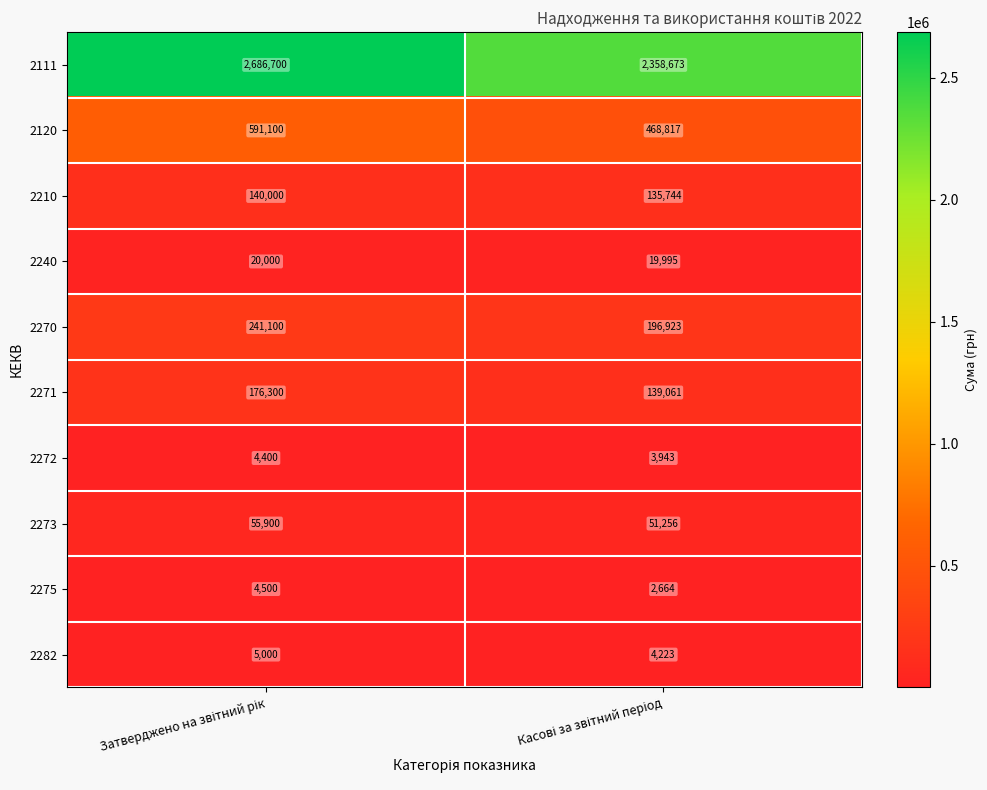

Which series has the largest total across all categories?

2111